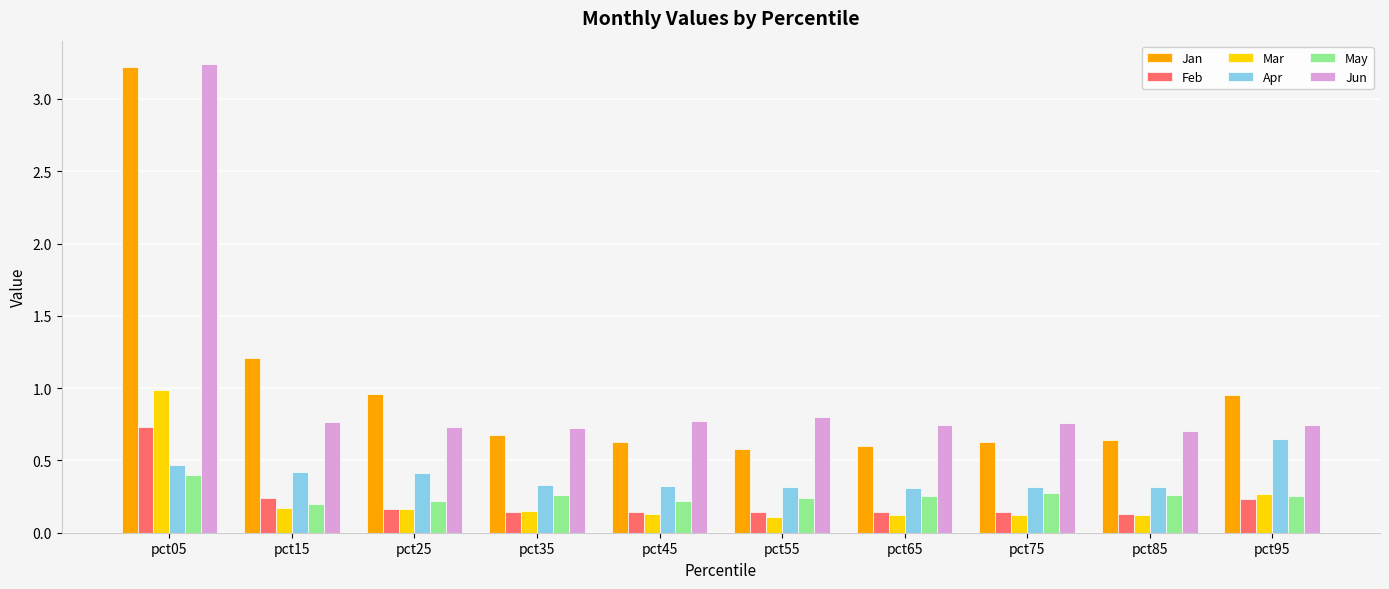

The value of May at pct15 is 0.2. True or false?

True